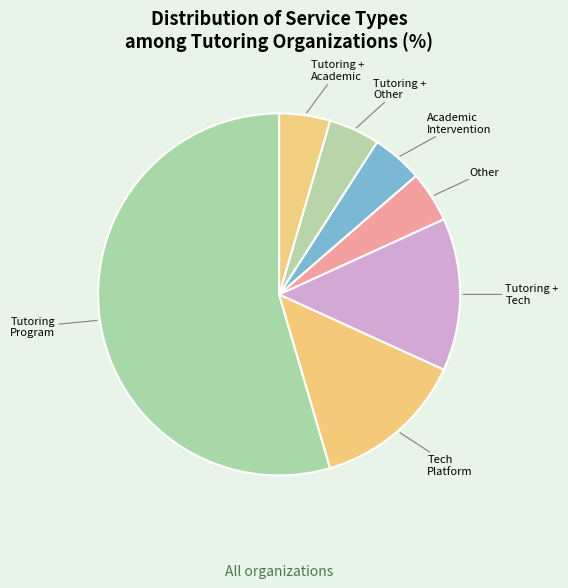

To the nearest percent, what is the average slice percentage?

14%